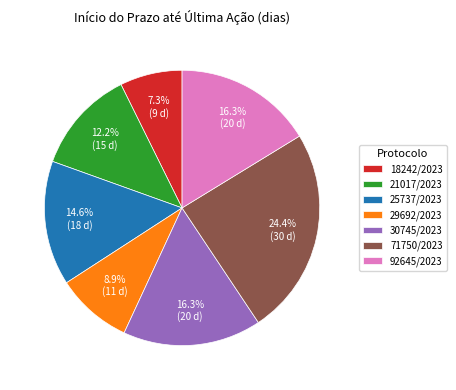

What is the ratio of the value at 18242/2023 to the value at 21017/2023?

0.6